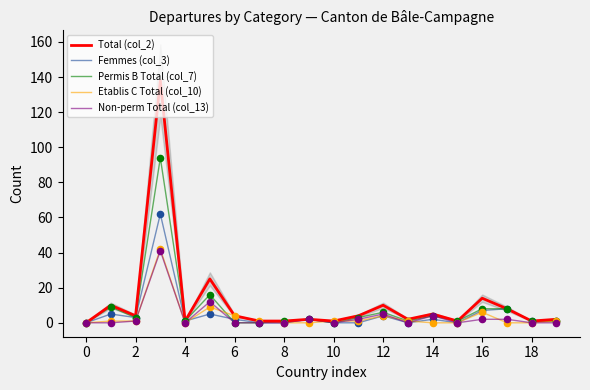

At how many categories does at least one series exceed 99?

1